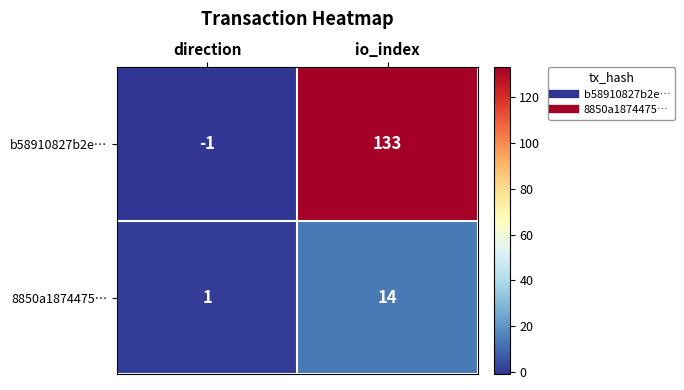

At io_index, list the series in order from smallest to largest.

8850a1874475…, b58910827b2e…